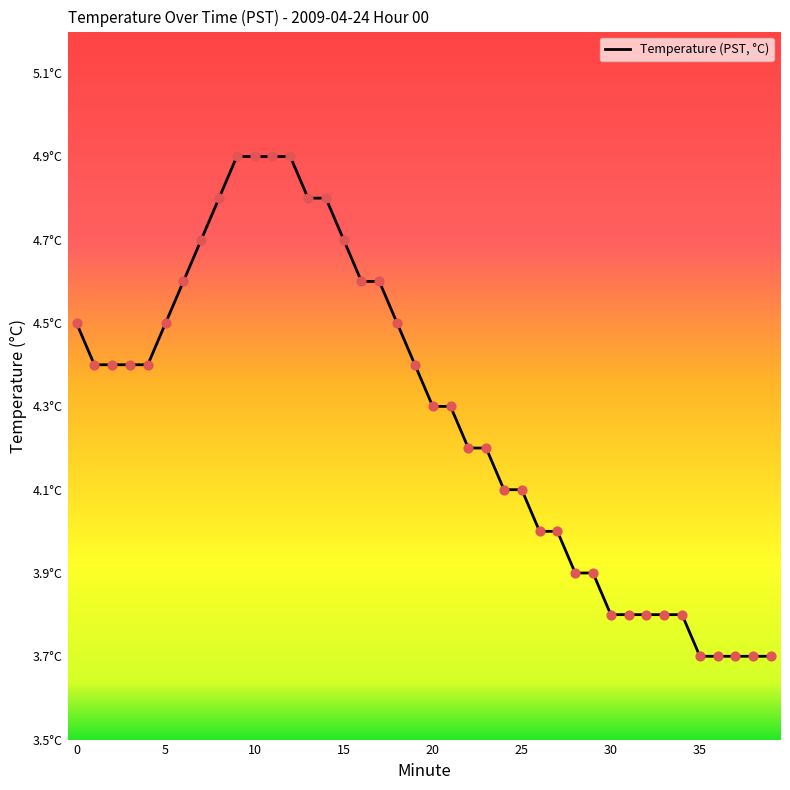

Is this an area chart (filled region under the line)?

No